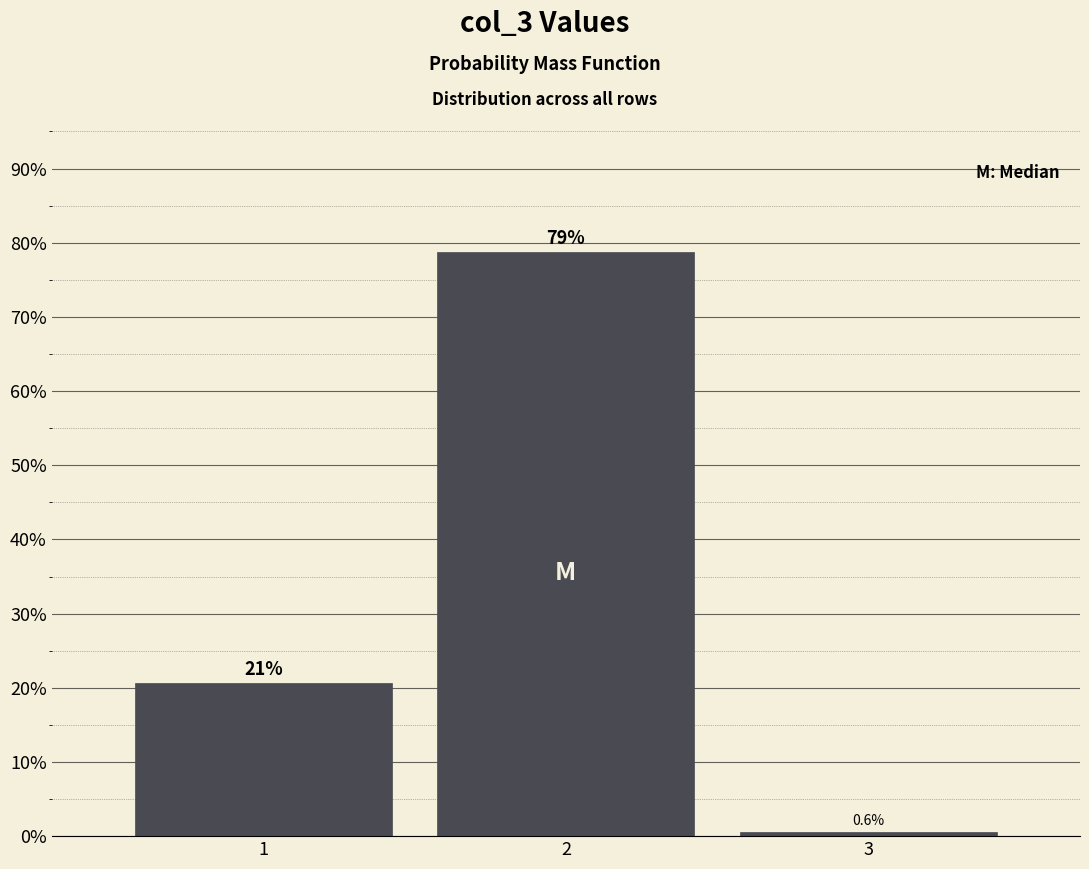

Reading left to right, list all the values displayed in this chart.

20.6	78.8	0.6